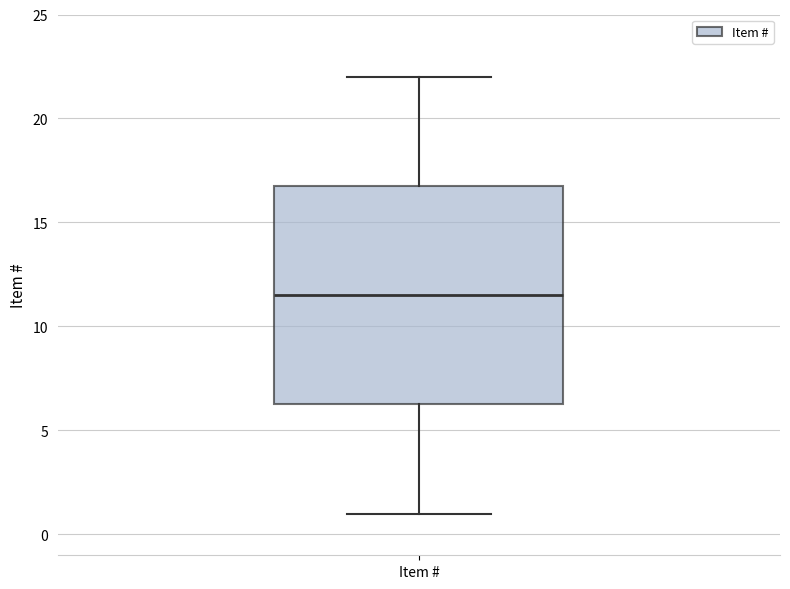

Transcribe this box plot: give where the median line is, the range the box spans, and where the two whiskers end, as read against the y-axis. The values are not printed on the chart, so give them approximately, as read against the axis.

median 11.5, box 6.5 to 17.0, whiskers 1.0 to 22.0